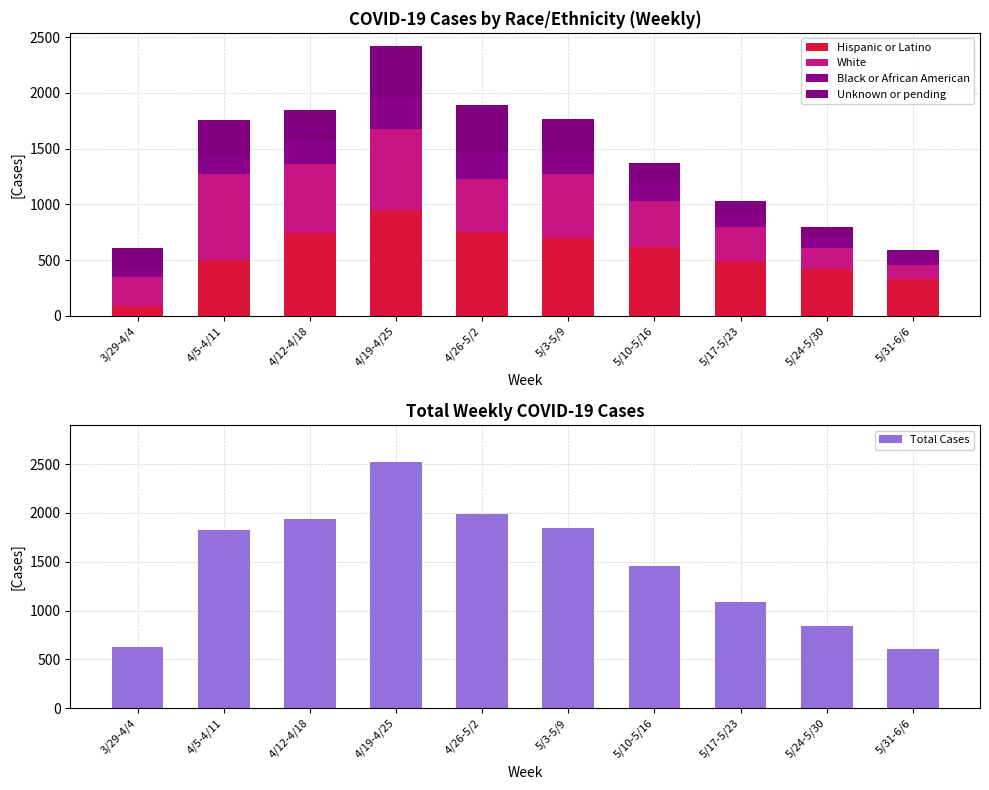

Does the chart contain stacked bars?

No